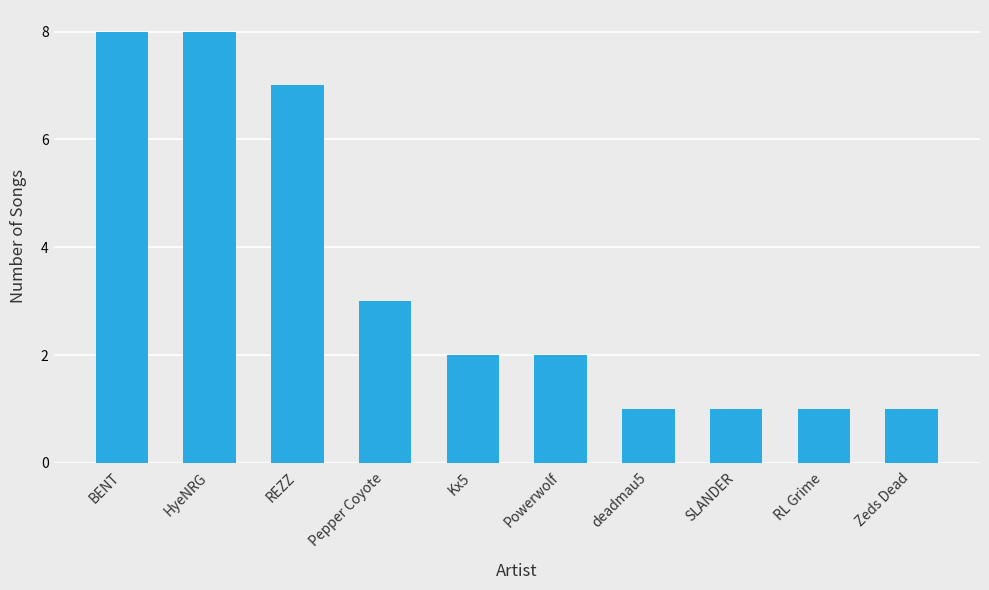

What value does the data have at REZZ?

7